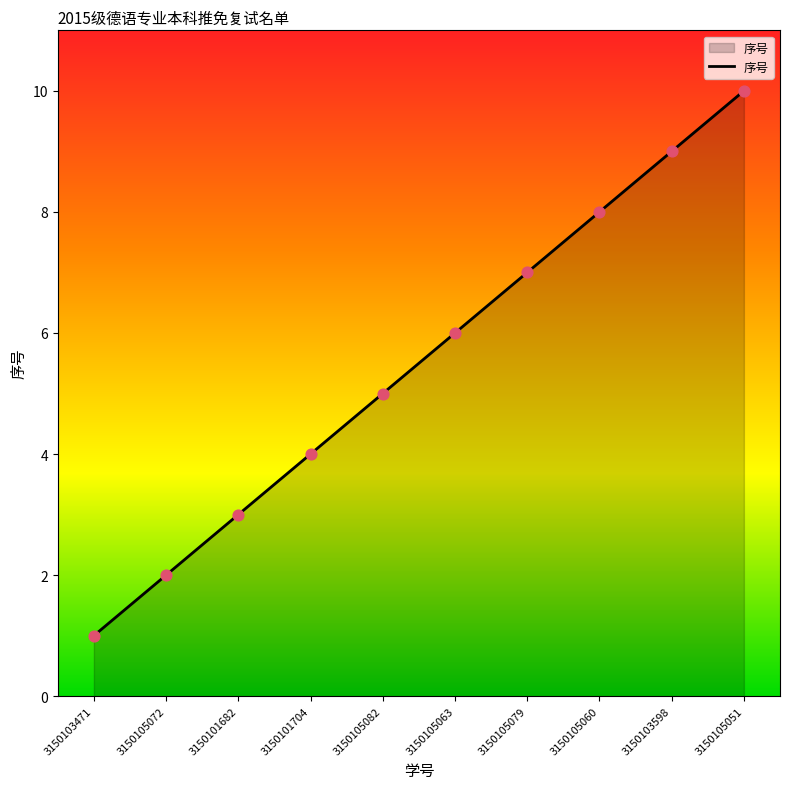

Approximately how many times larger is the value at 3150105060 compared to 3150105082?

1.6